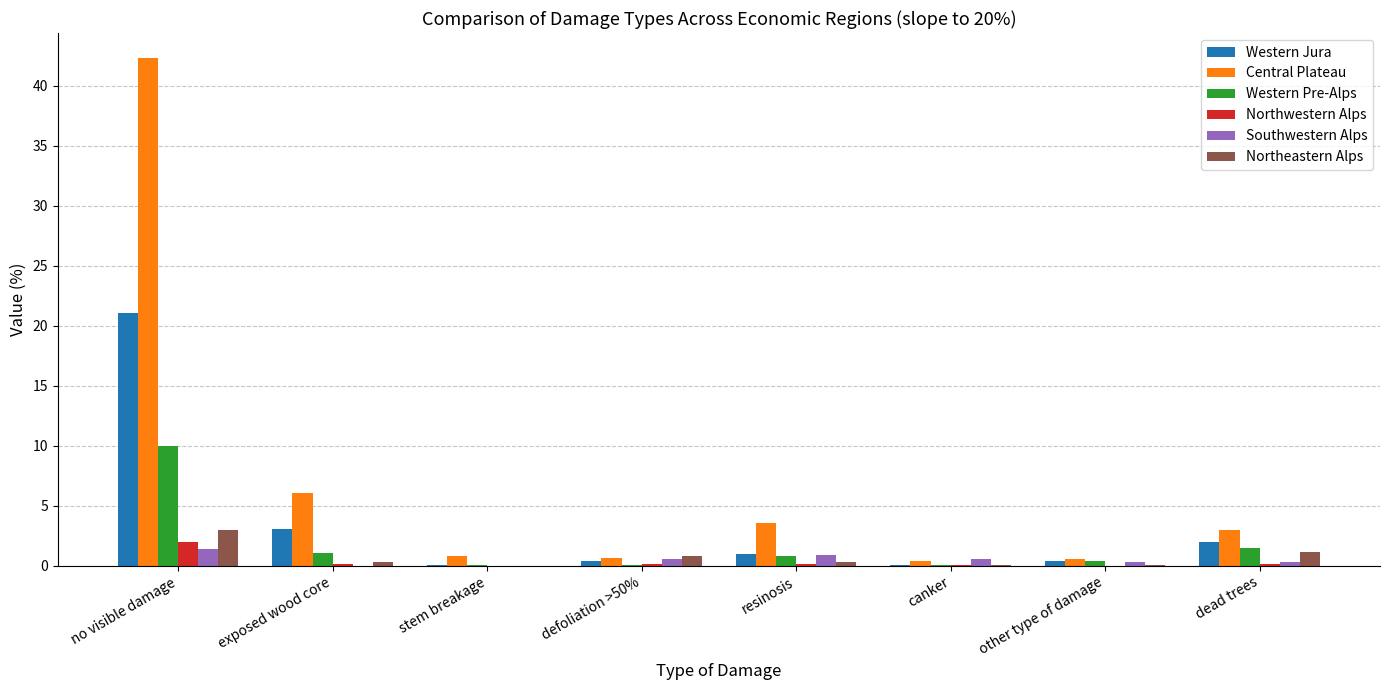

Is it true that Western Pre-Alps equals 10.0 at no visible damage?

True